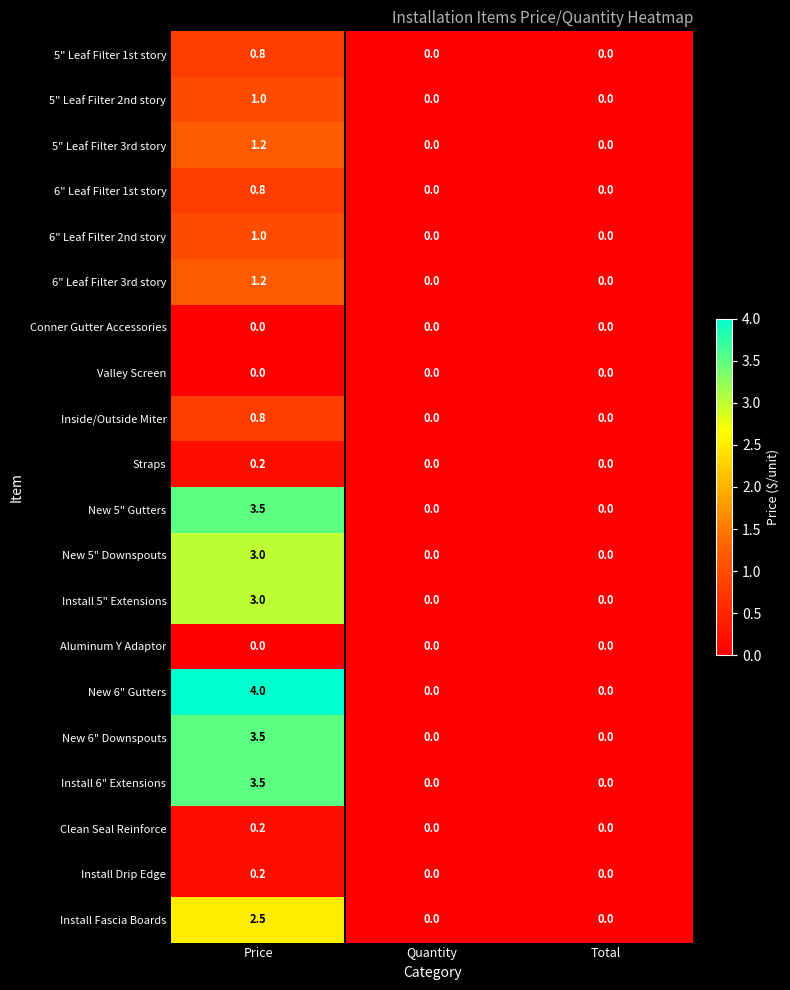

The Install Fascia Boards series shows 0.9 at Quantity. True or false?

False